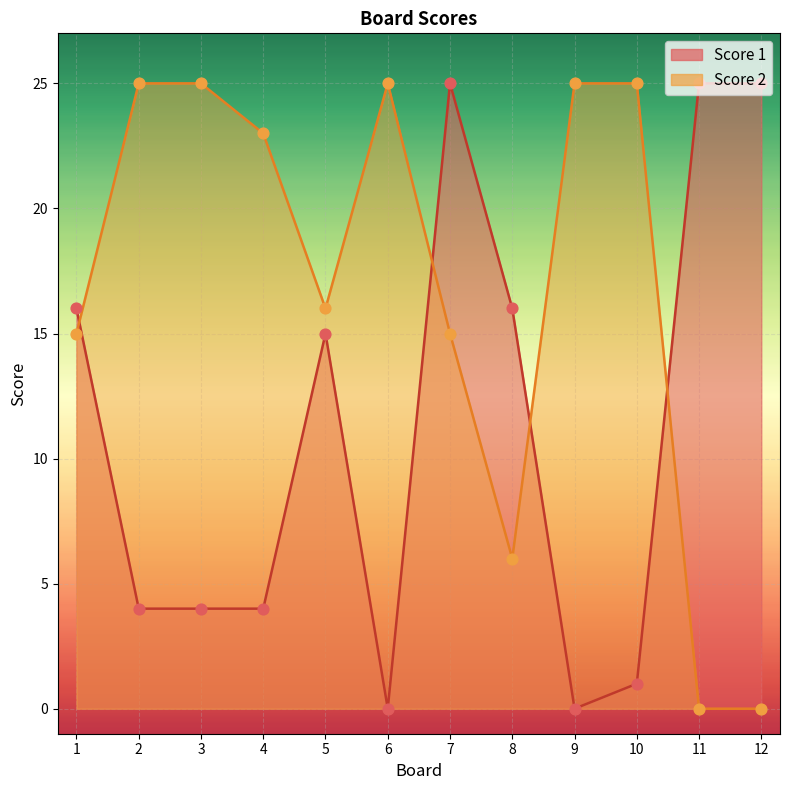

Which series has the largest Y range (max minus min)?

Score 1